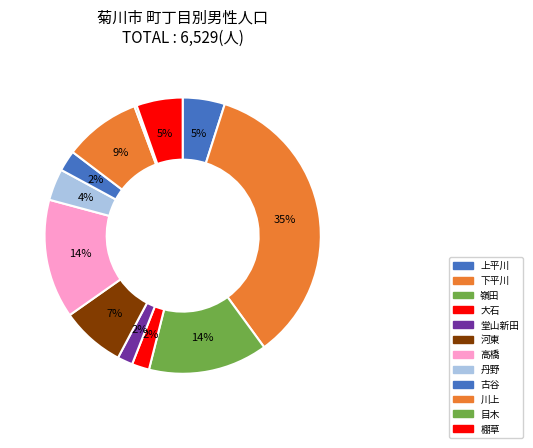

To the nearest percent, what is the difference between the 川上 and 古谷 slice percentages?

7%